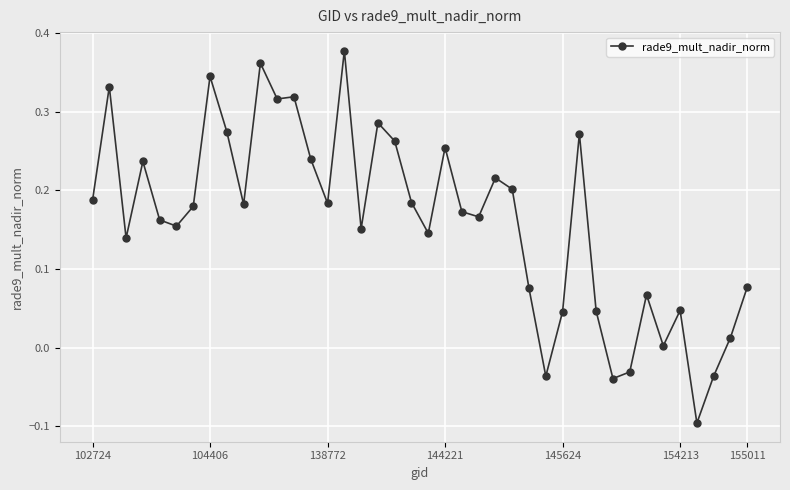

True or false: there are more than 0 points higher than both neighbors.

True